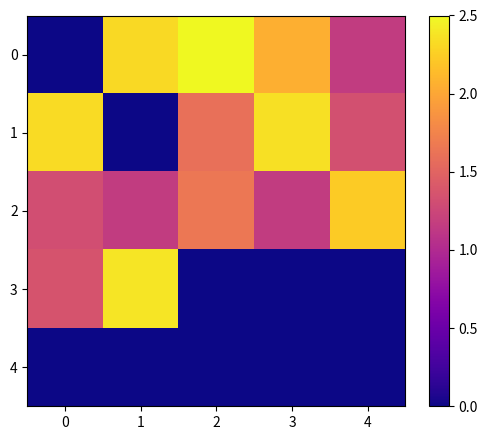

Rank the series at 2 from lowest to highest value.

3, 4, 1, 2, 0